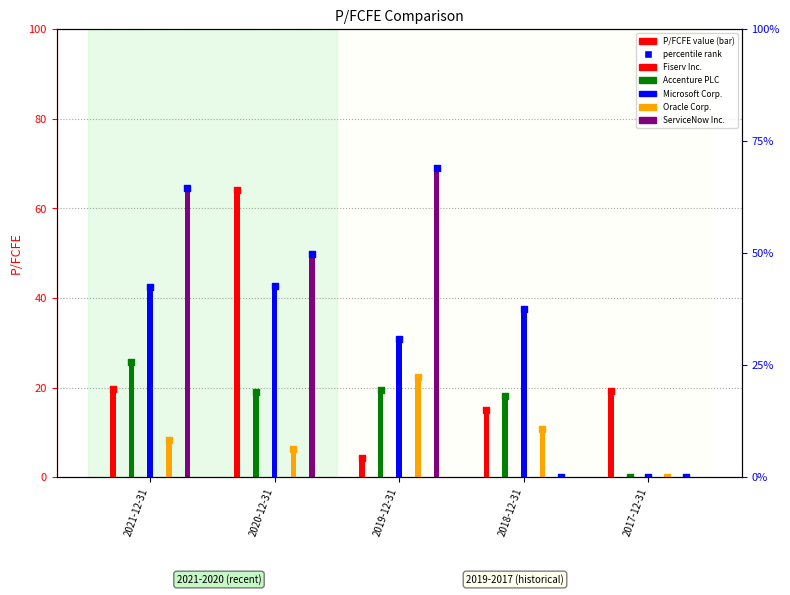

Which series contains the highest Y value?

ServiceNow Inc.